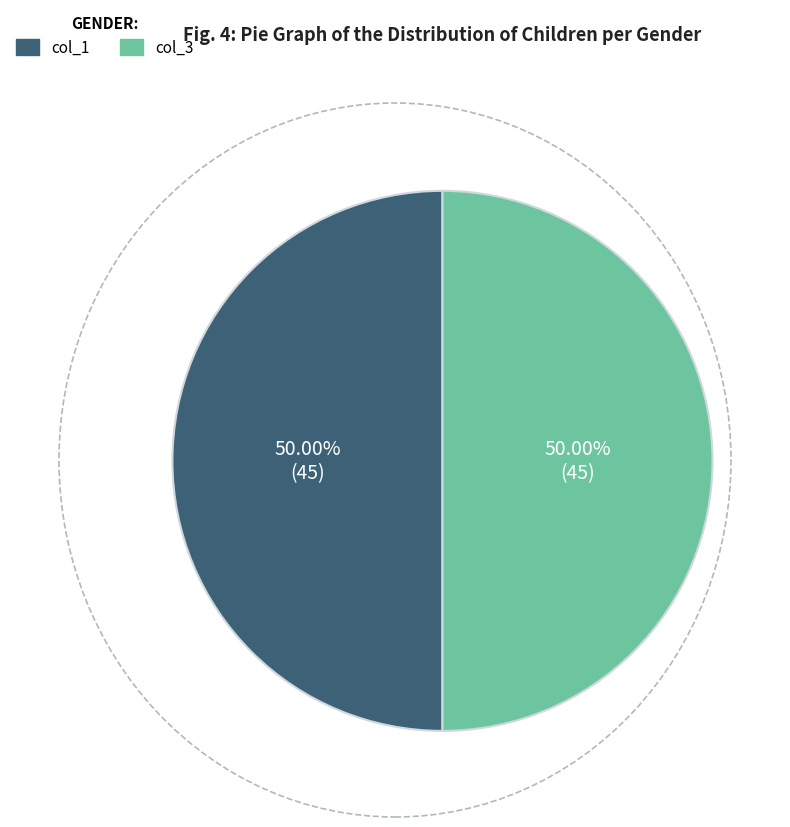

Approximately how many times larger is the value at col_3 compared to col_1?

1.0